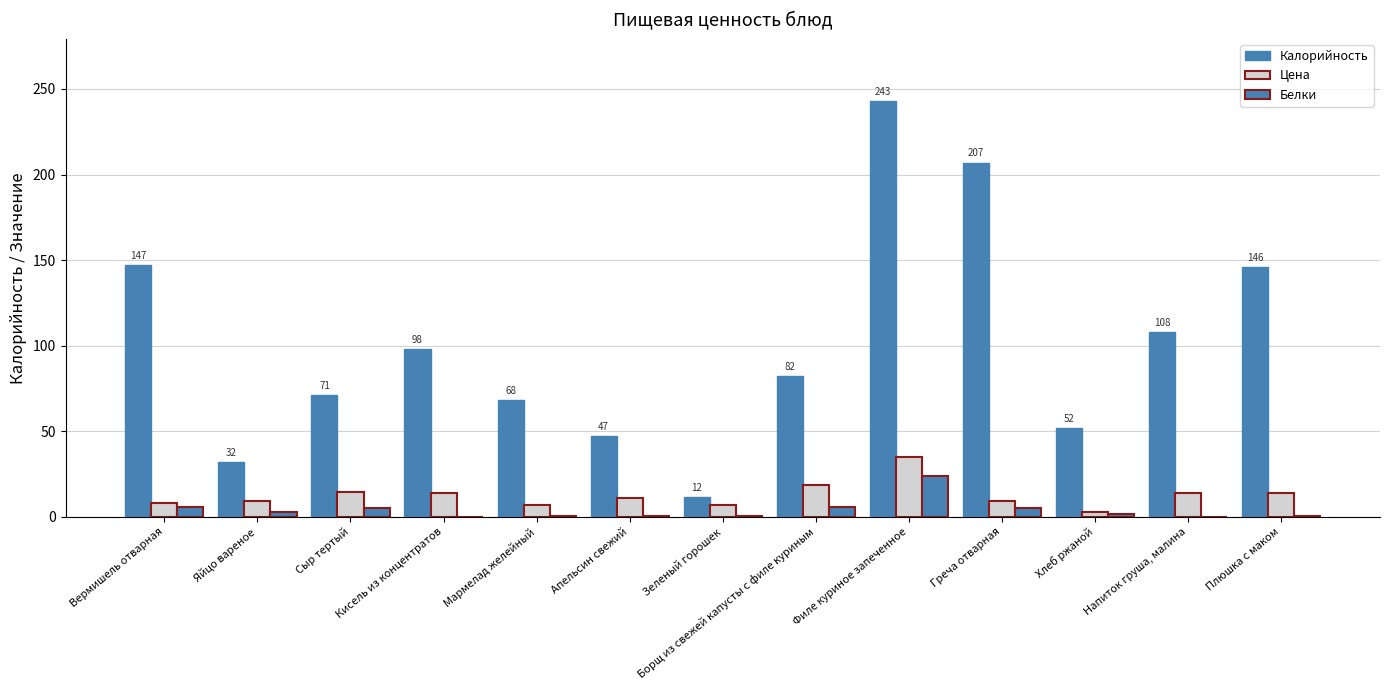

What is the total value across all series at Апельсин свежий?

58.4